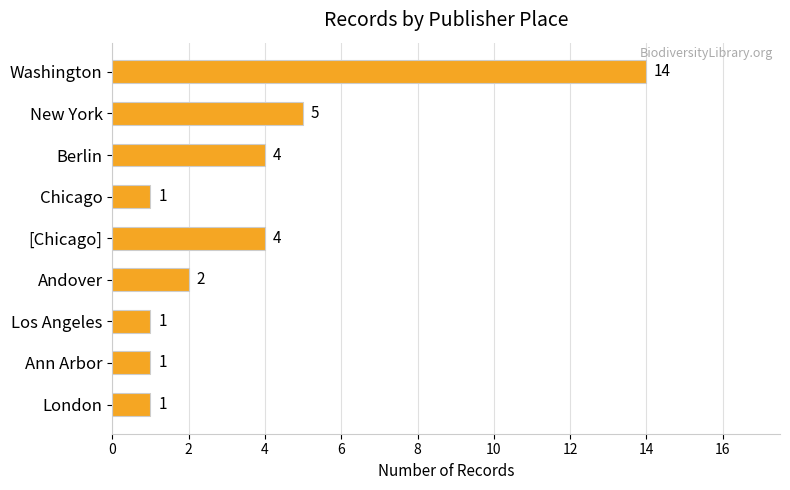

What position from the top is Berlin?

3